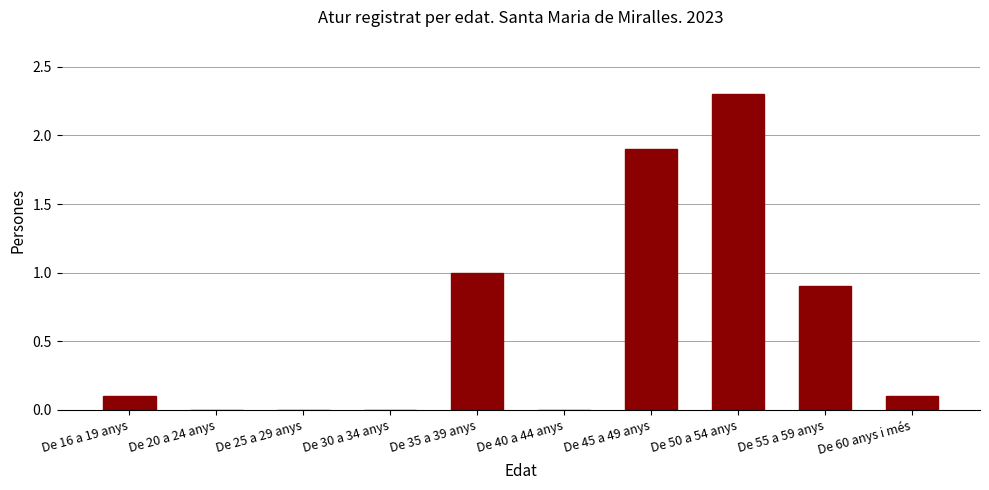

Reading left to right, extract all data points from this chart.

De 16 a 19 anys=0.1	De 20 a 24 anys=0.0	De 25 a 29 anys=0.0	De 30 a 34 anys=0.0	De 35 a 39 anys=1.0	De 40 a 44 anys=0.0	De 45 a 49 anys=1.9	De 50 a 54 anys=2.3	De 55 a 59 anys=0.9	De 60 anys i més=0.1